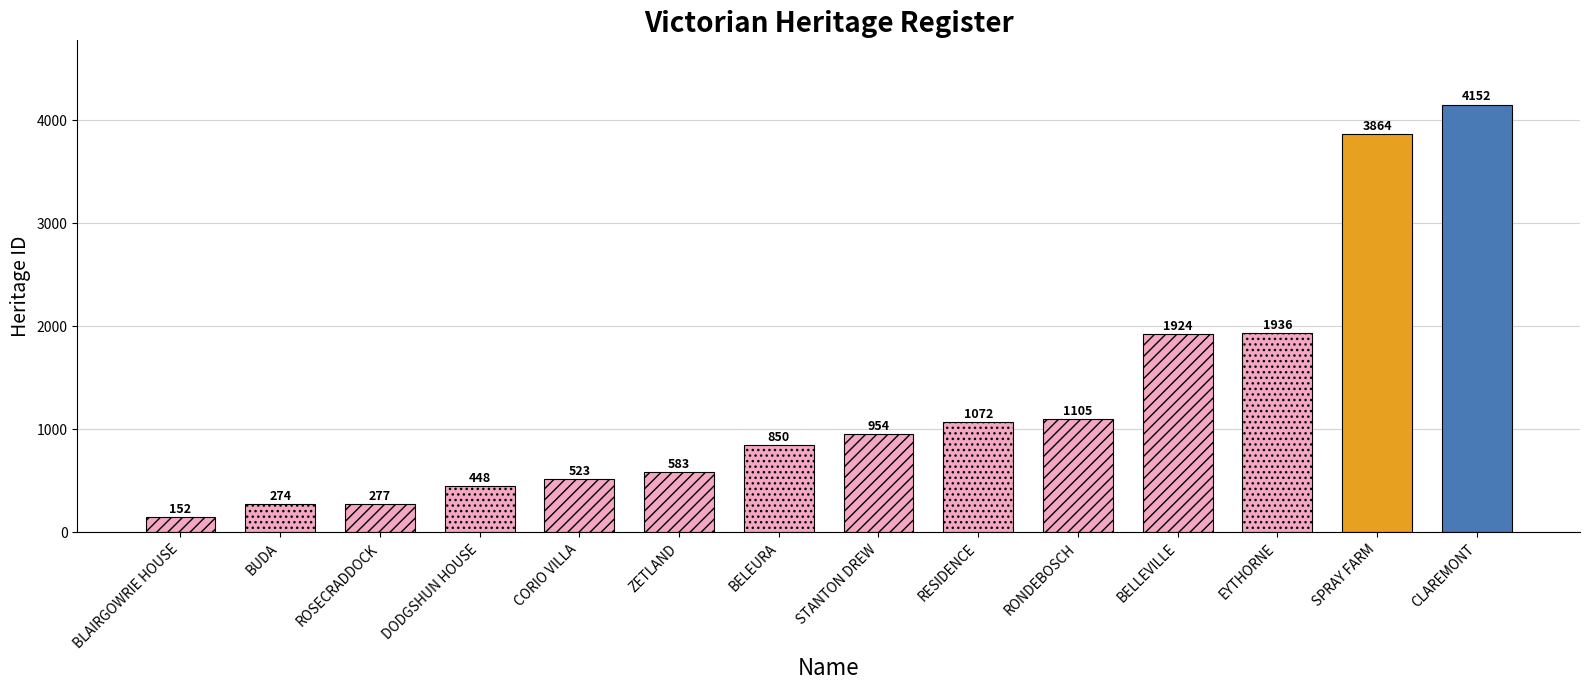

The chart shows a value of 737 at DODGSHUN HOUSE. True or false?

False